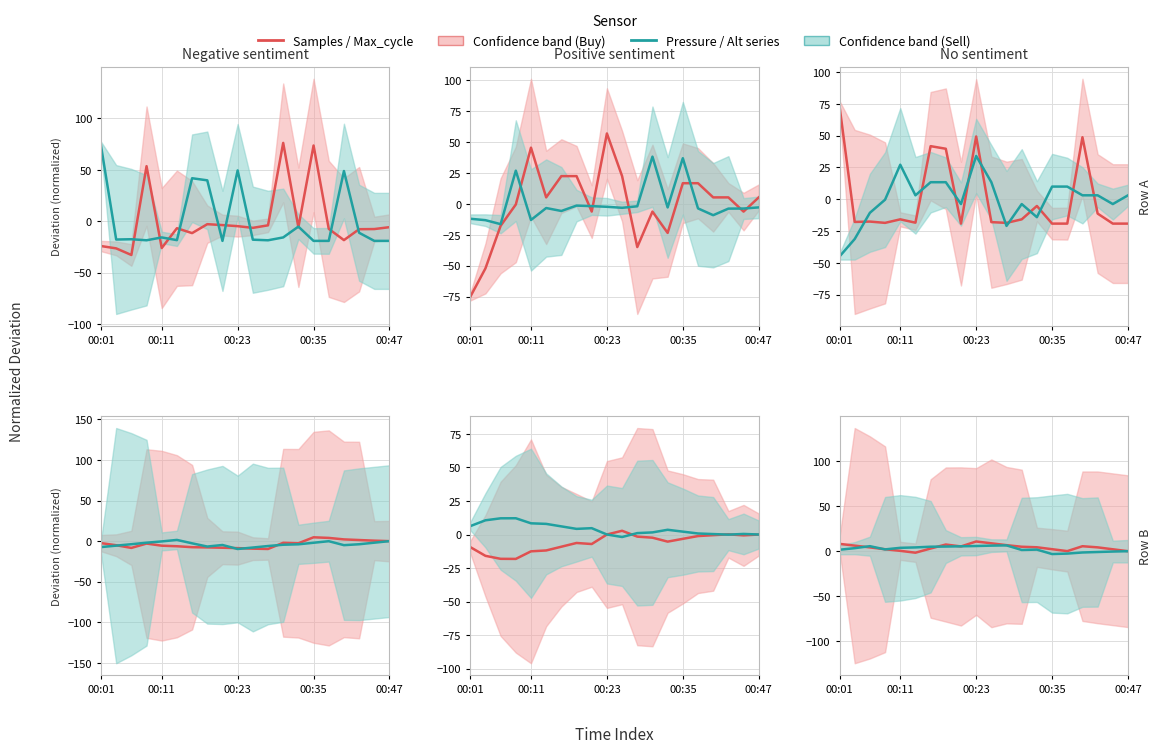

Which series ends up on top after the final intersection of Buy and Sell?

Sell